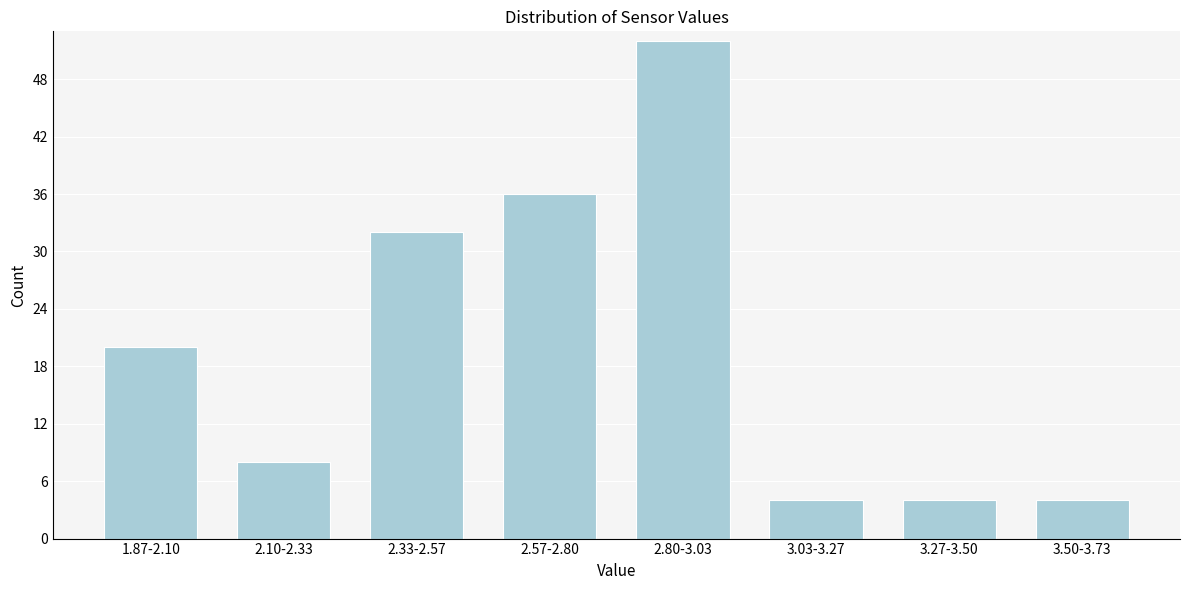

Reading right to left, list all the values displayed in this chart.

3.50-3.73=4	3.27-3.50=4	3.03-3.27=4	2.80-3.03=52	2.57-2.80=36	2.33-2.57=32	2.10-2.33=8	1.87-2.10=20